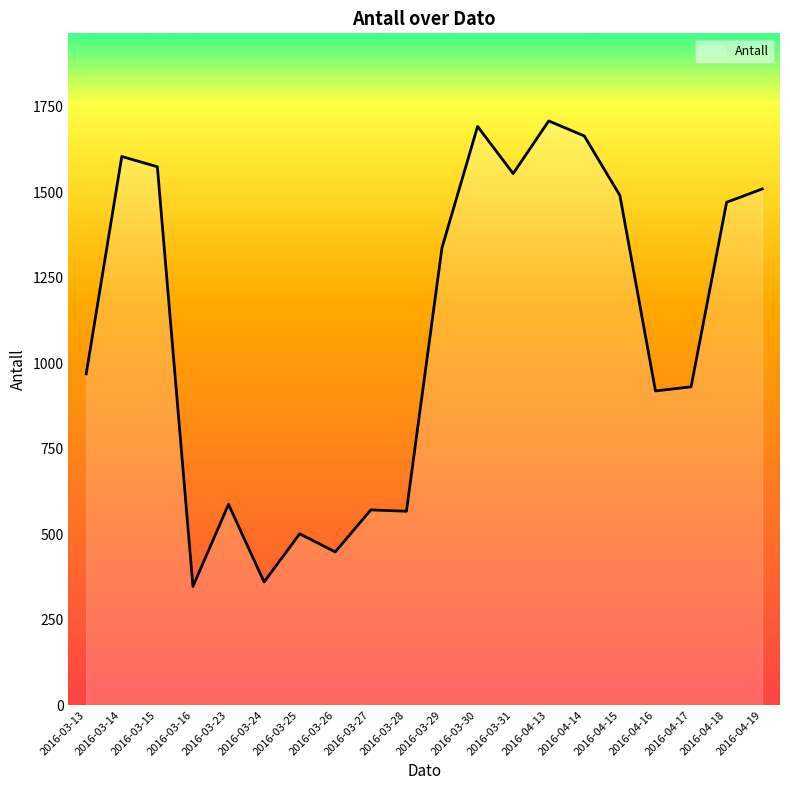

What is the minimum value shown in the chart?

347